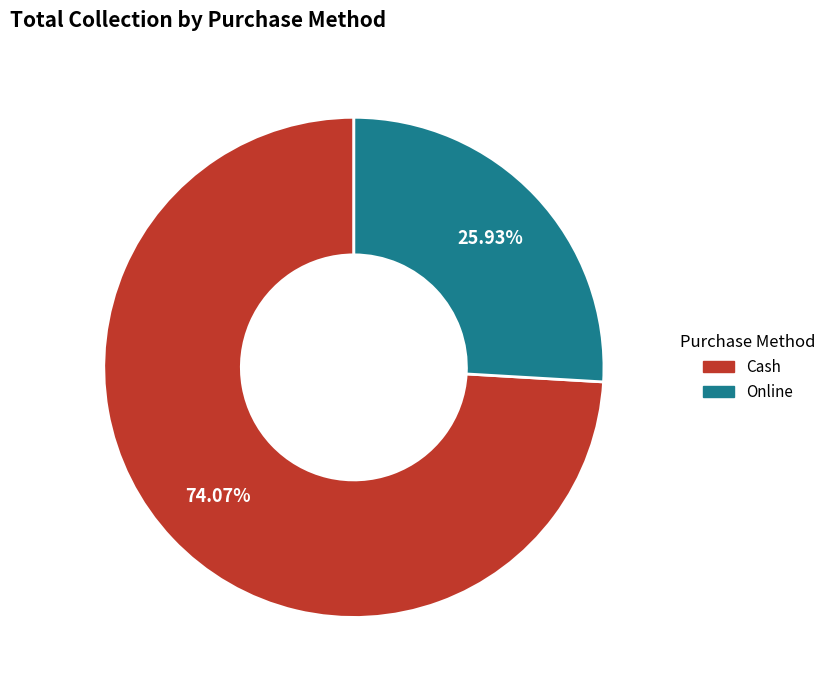

What percentage is NOT represented by Online?

74.1%